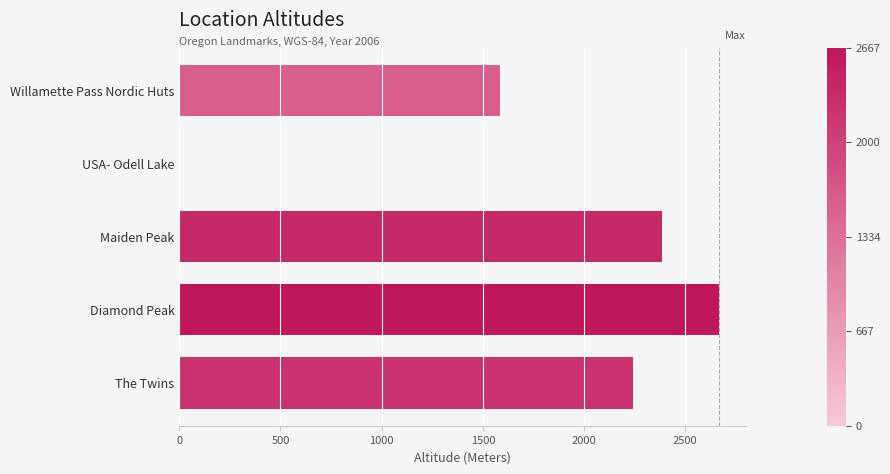

The value at Maiden Peak is 3795. True or false?

False